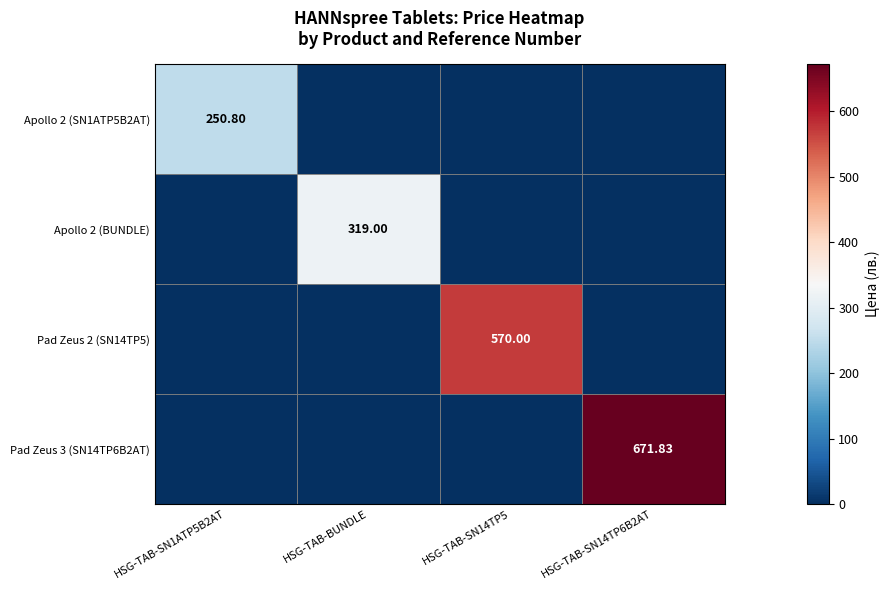

Is the value of Pad Zeus 2 (SN14TP5) at HSG-TAB-SN14TP5 greater than the value of Apollo 2 (BUNDLE) at HSG-TAB-BUNDLE?

Yes